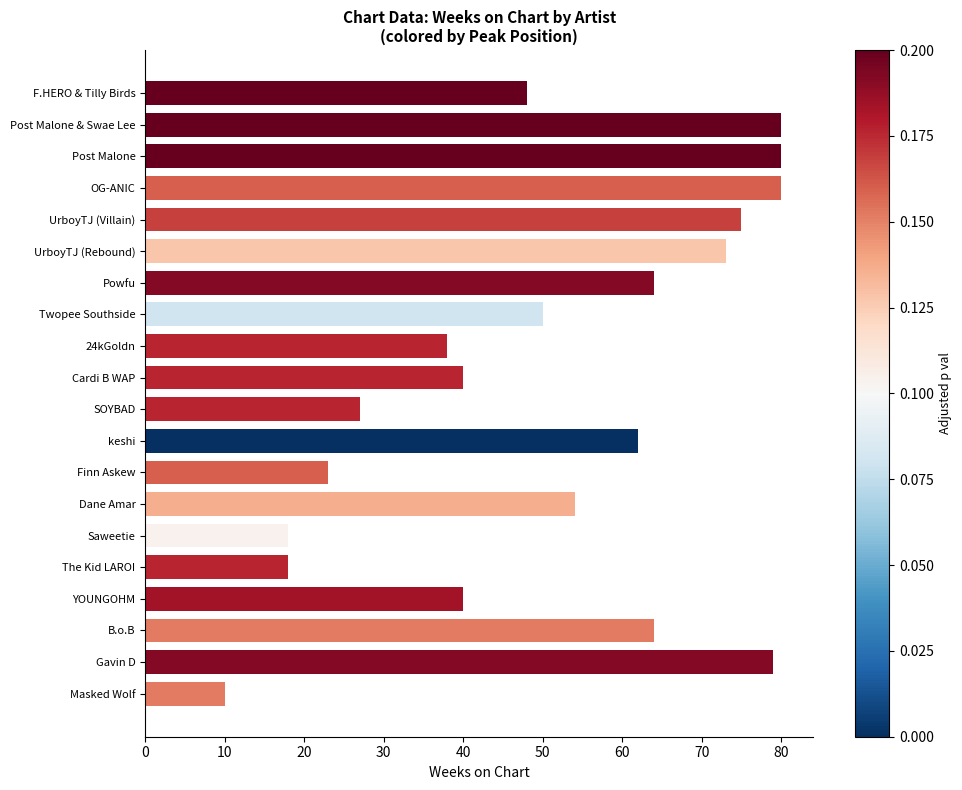

What is the difference between the maximum and minimum values?

70